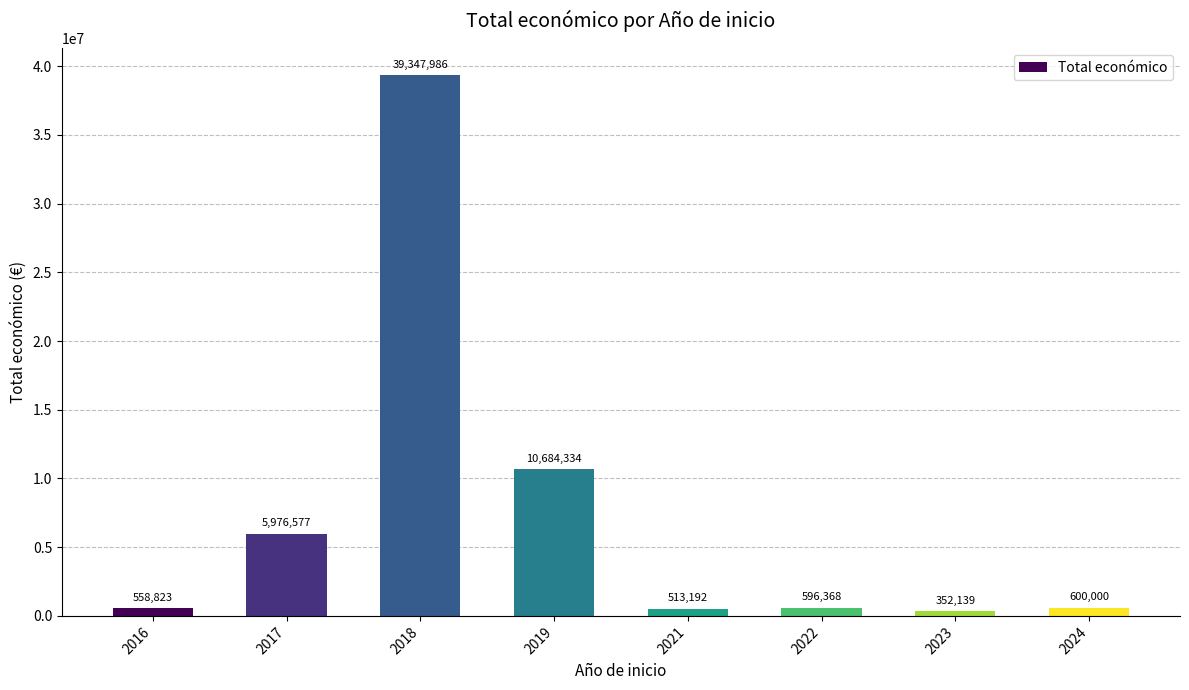

What is the value of the 1st bar from the left?

558823